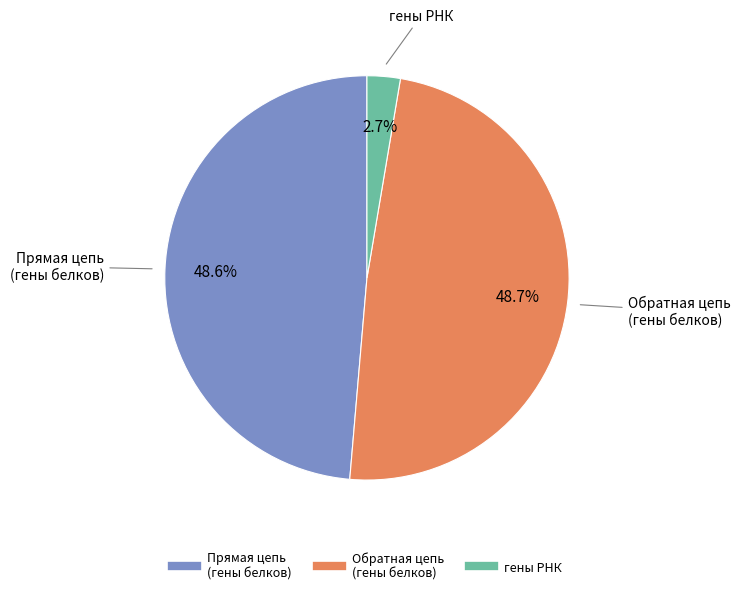

Is there any slice that represents more than half of the pie?

No